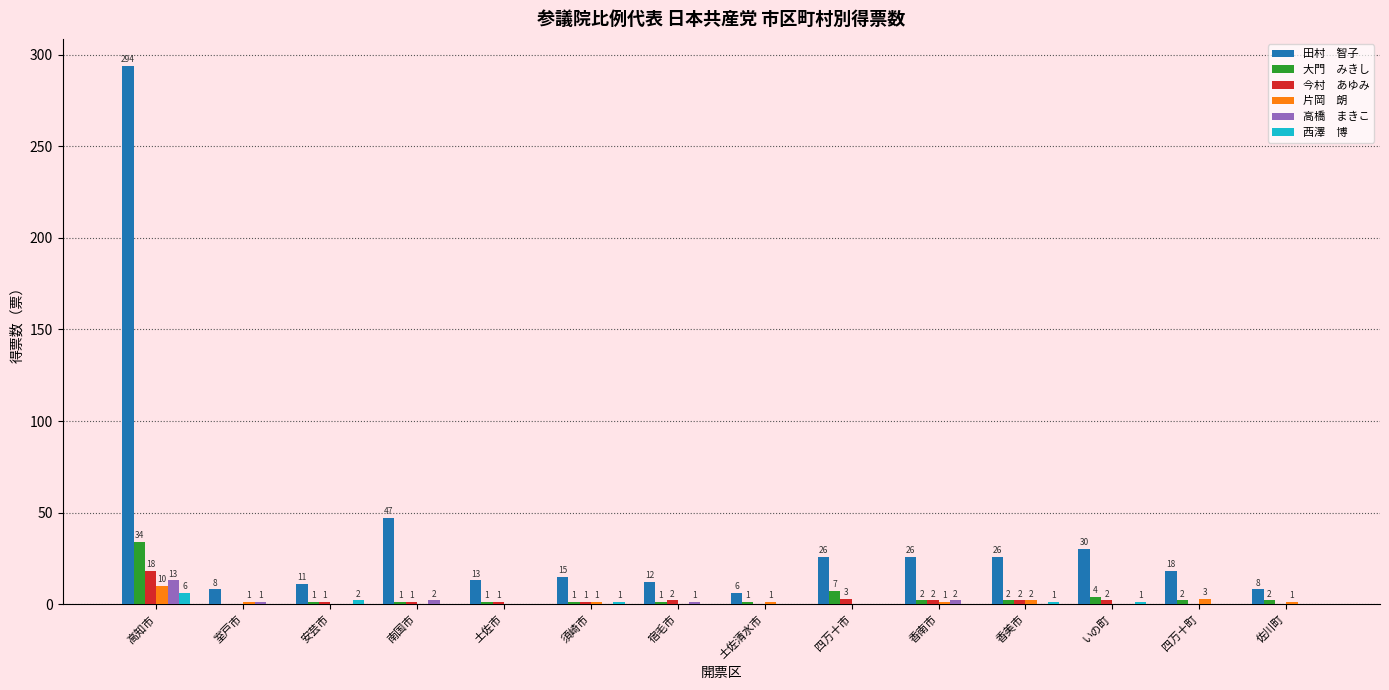

At which category is the sum across all series the highest?

高知市